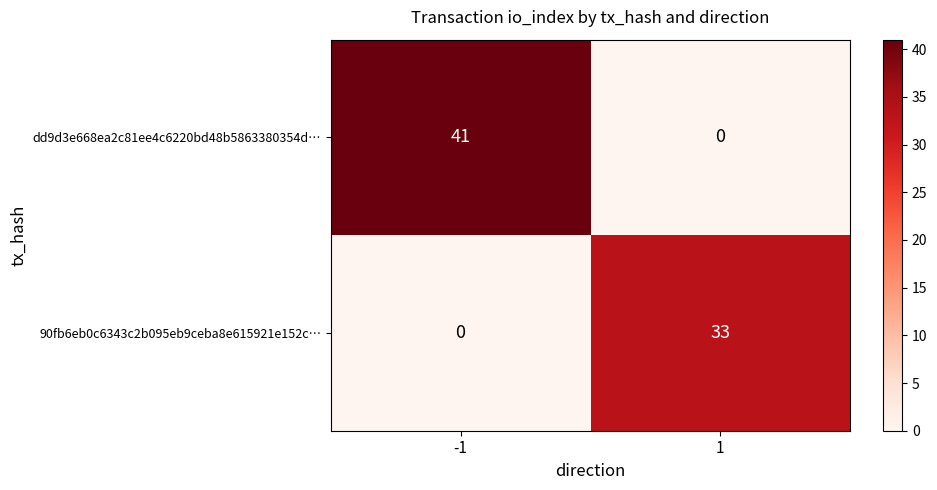

Reading left to right, transcribe all the data shown in this chart.

dd9d3e668ea2c81ee4c6220bd48b5863380354d…: 41	0
90fb6eb0c6343c2b095eb9ceba8e615921e152c…: 0	33